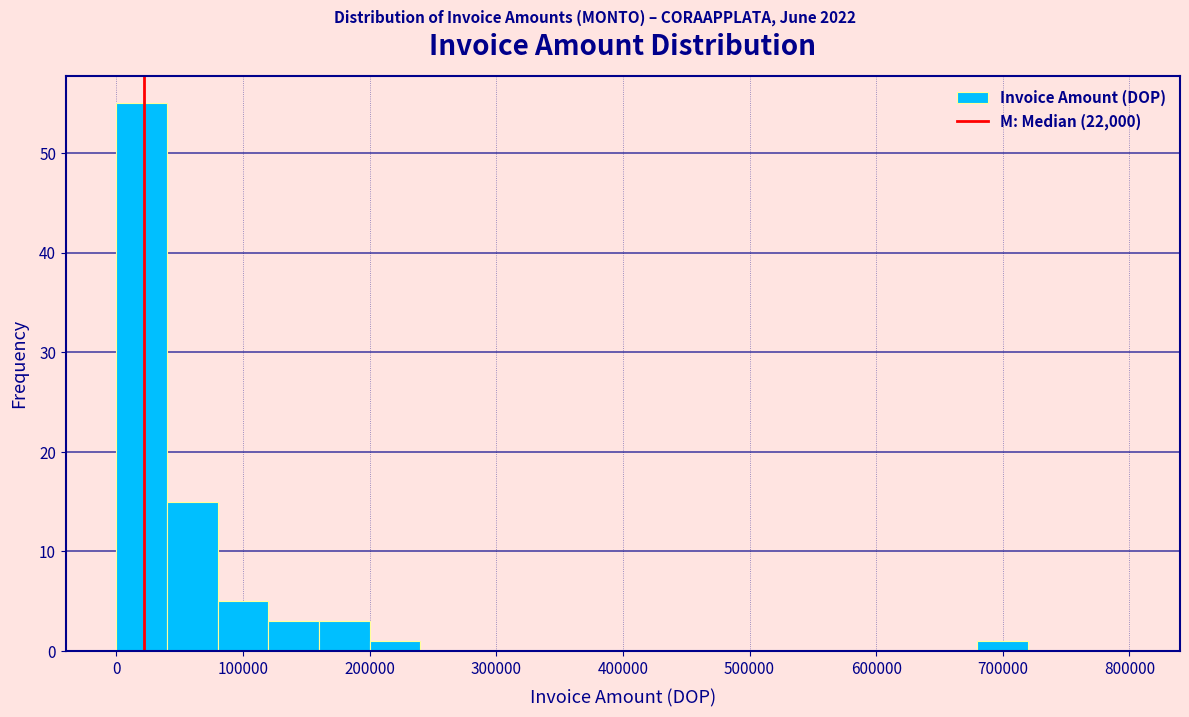

How tall is the bar that spans 680000 to 720000 on the x-axis? The values are not printed on the chart, so give them approximately, as read against the axis.

1